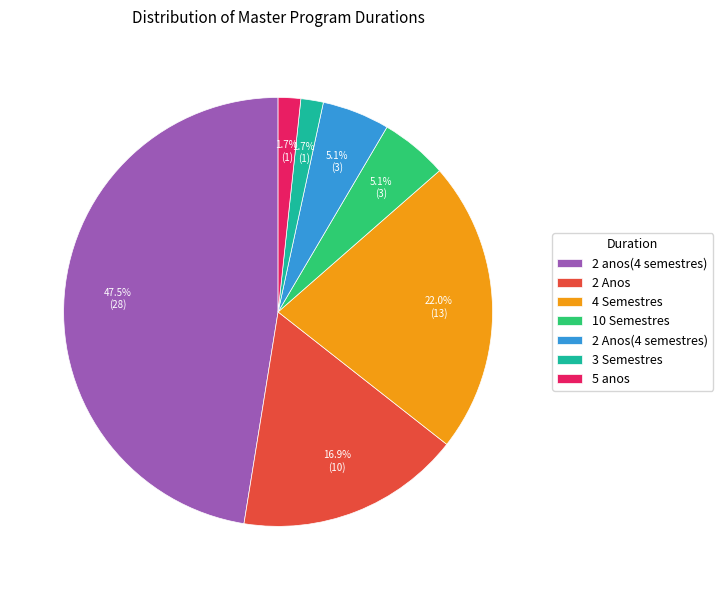

To the nearest percent, what is the difference between the 3 Semestres and 2 Anos slice percentages?

15%